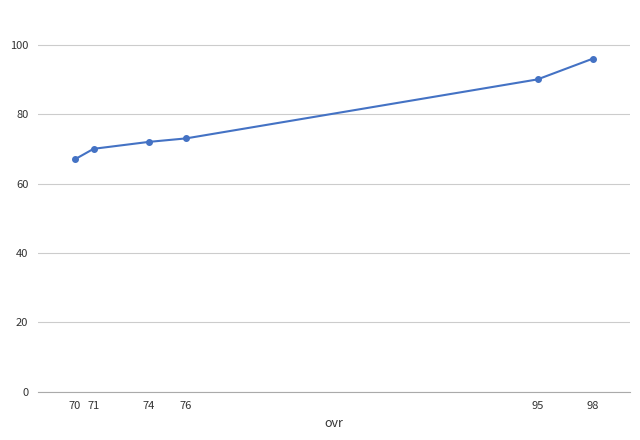

Reading left to right, extract all data points from this chart.

70=67	71=70	74=72	76=73	95=90	98=96